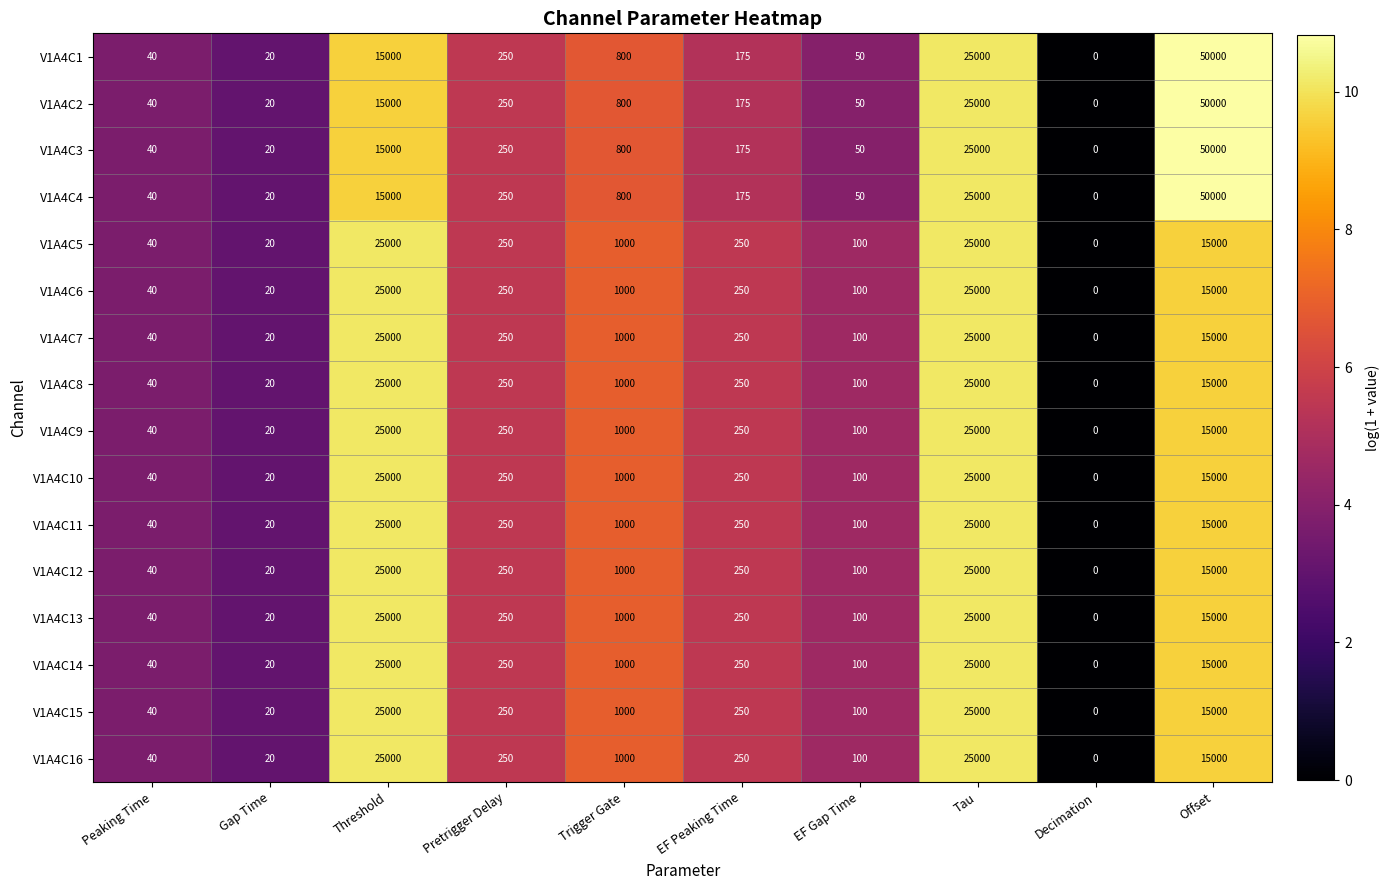

The value of V1A4C15 at Decimation is 13643. True or false?

False